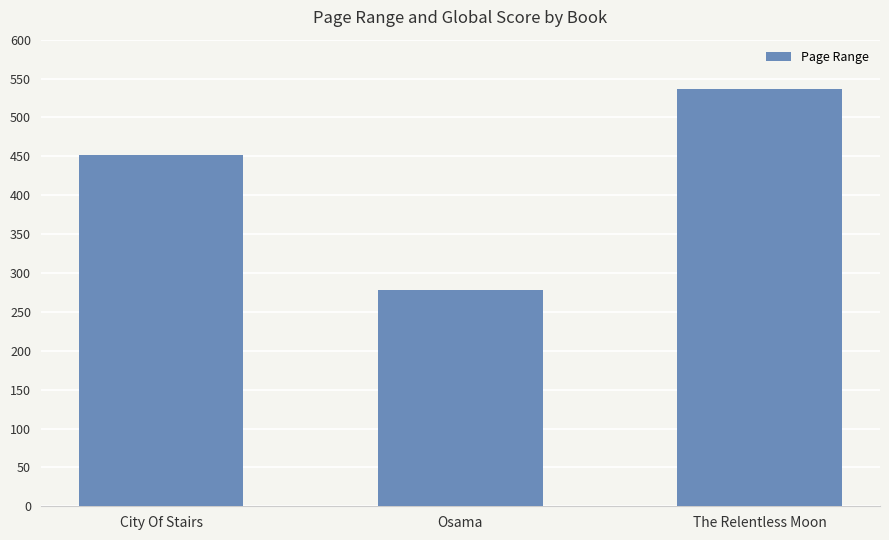

How many data points are less than 452?

1